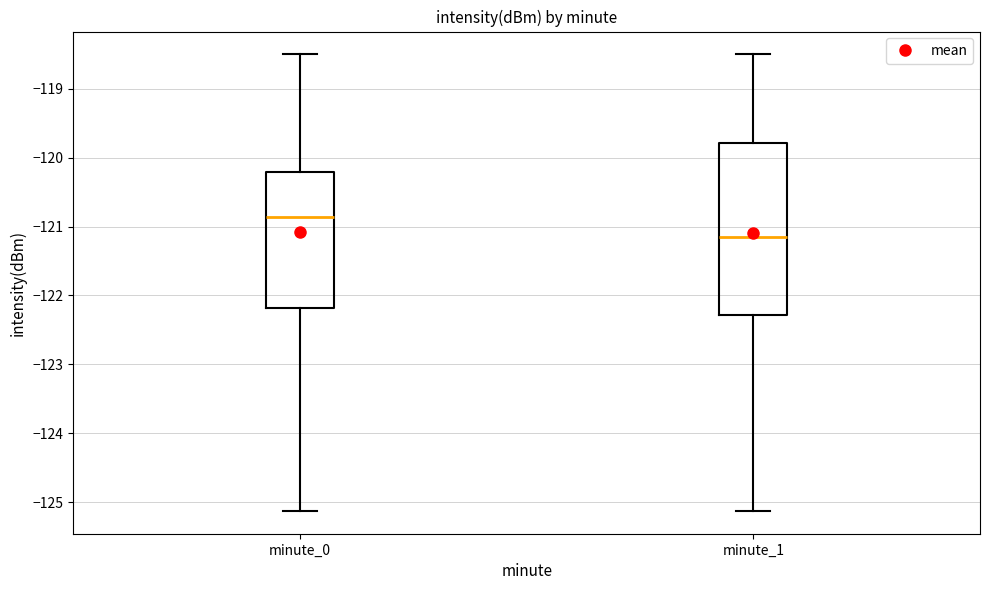

Reading left to right, read every box against the y-axis: the position of its median line, the range the box covers, and the ends of its whiskers. The values are not printed on the chart, so give them approximately, as read against the axis.

minute_0: median -120.9, box -122.2 to -120.2, whiskers -125.1 to -118.5
minute_1: median -121.1, box -122.3 to -119.8, whiskers -125.1 to -118.5